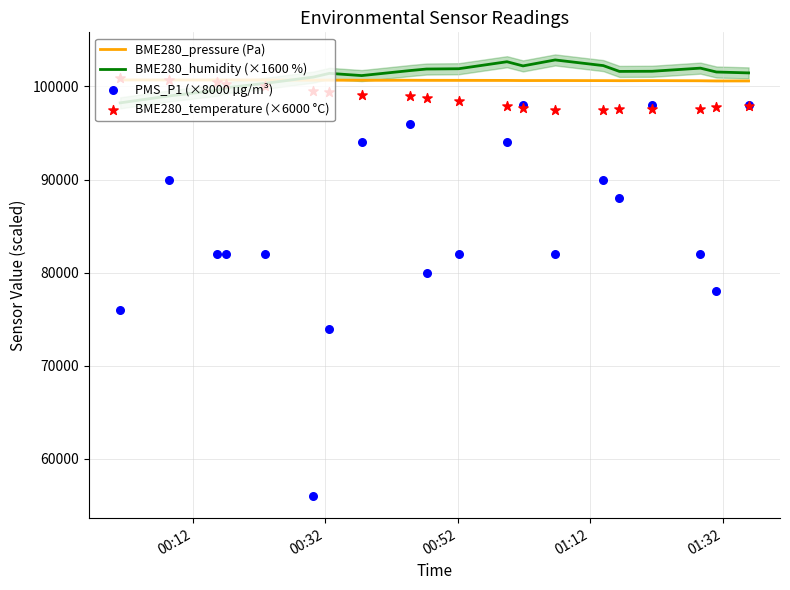

What is the maximum value for BME280_pressure (Pa)?

100704.9